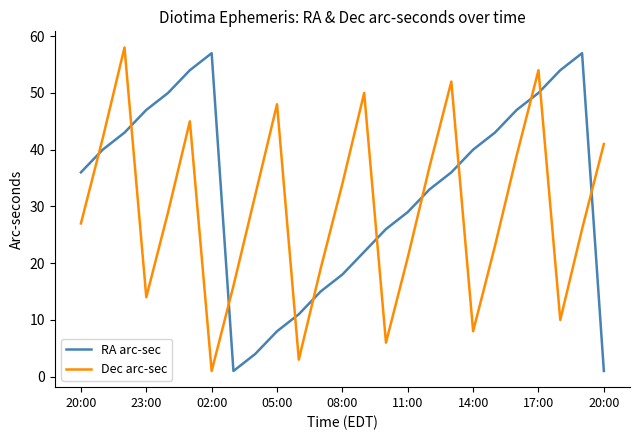

Rank the series by their average value, from lowest to highest.

Dec arc-sec, RA arc-sec